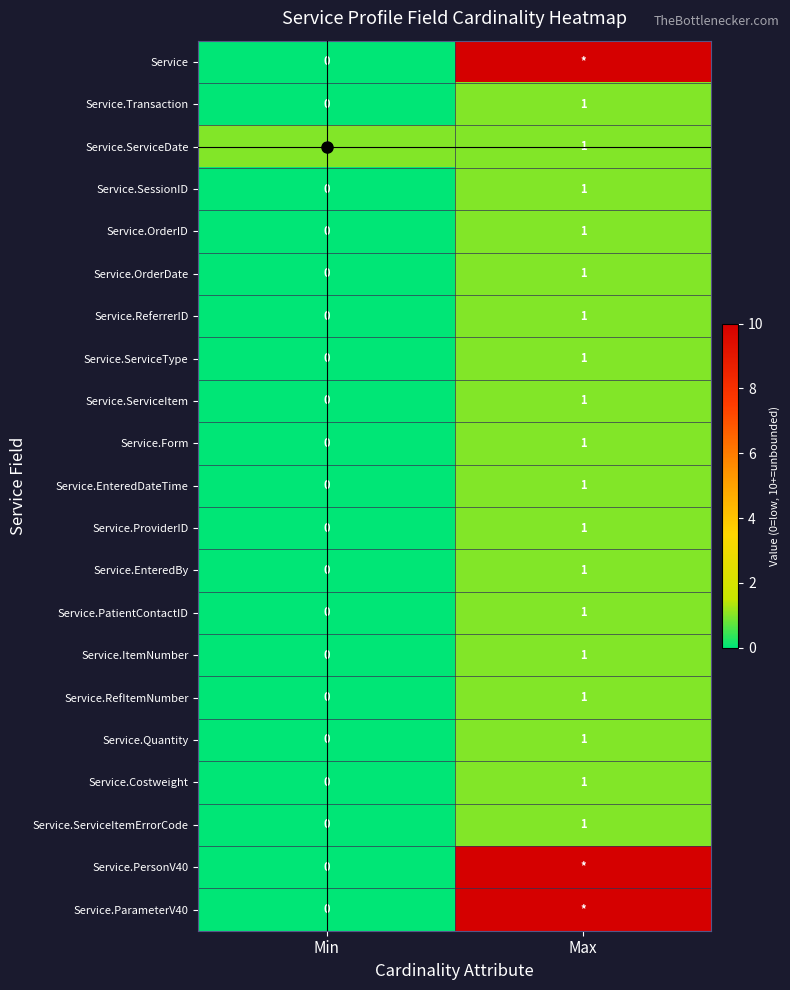

At how many categories does at least one series exceed 0?

2